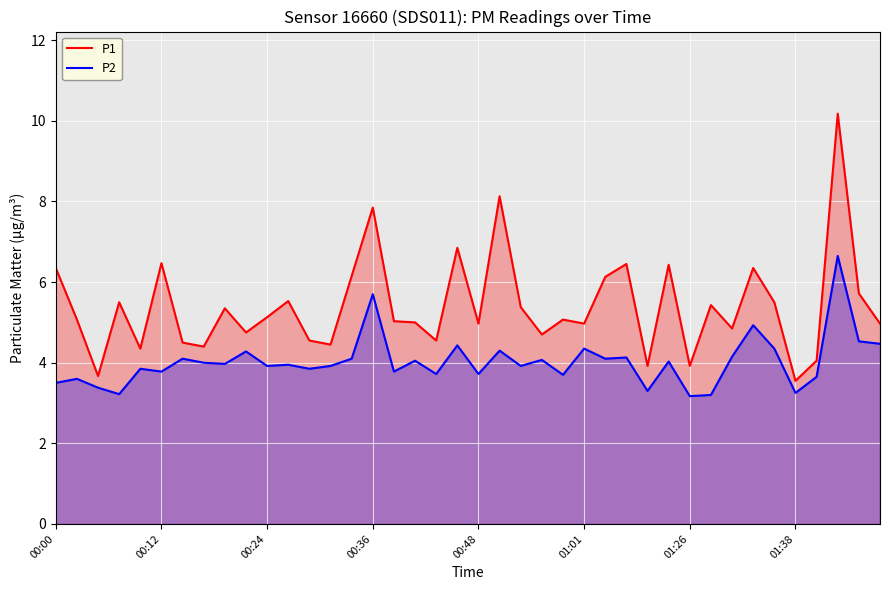

What are all the series names shown in the legend?

P1, P2